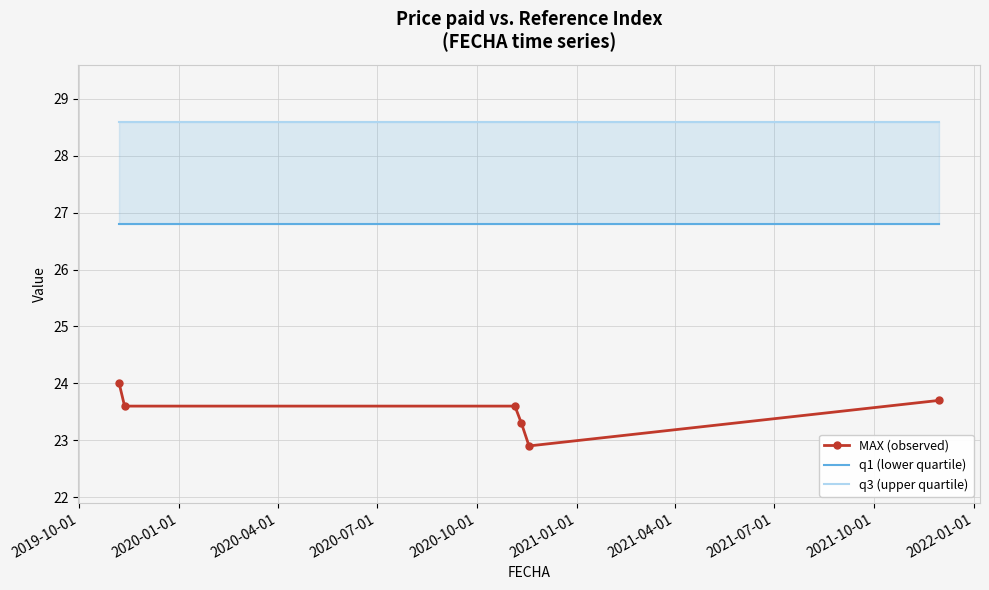

What is the greatest value displayed?

28.6